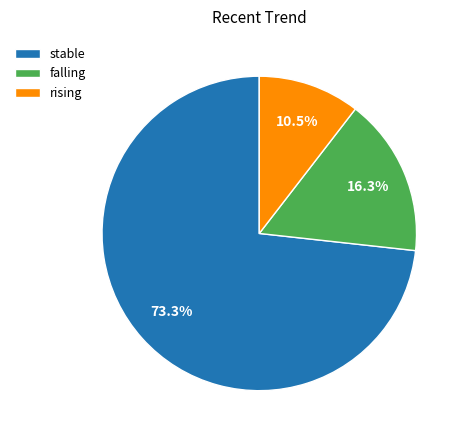

Which category has the biggest portion of the pie?

stable